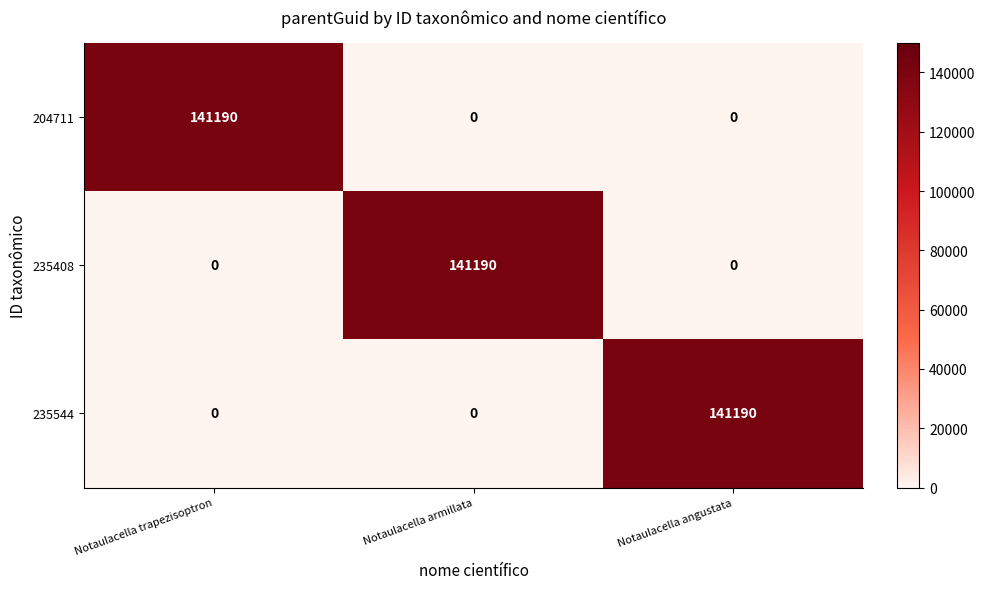

Is it true that 235408 equals 93552 at Notaulacella angustata?

False